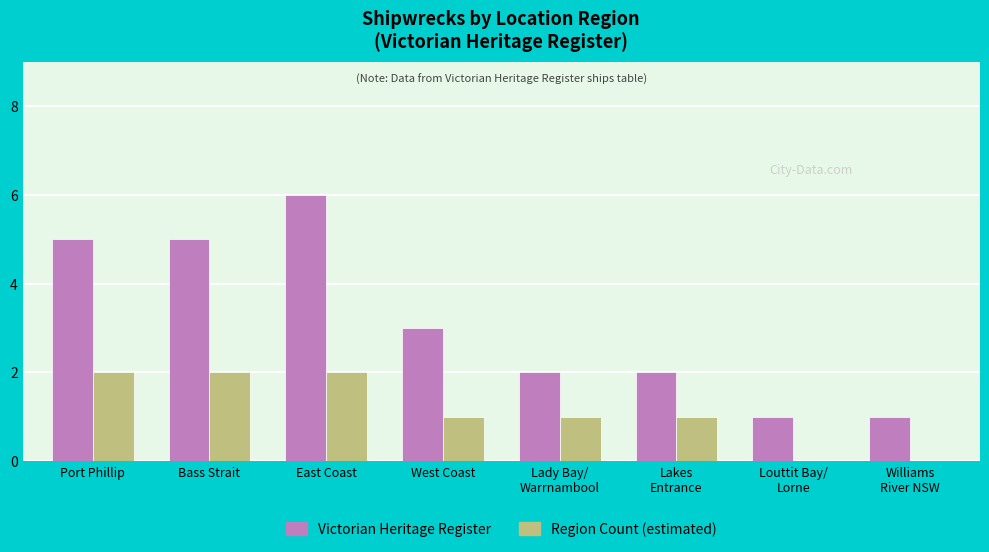

What is the total value across all series at East Coast?

8